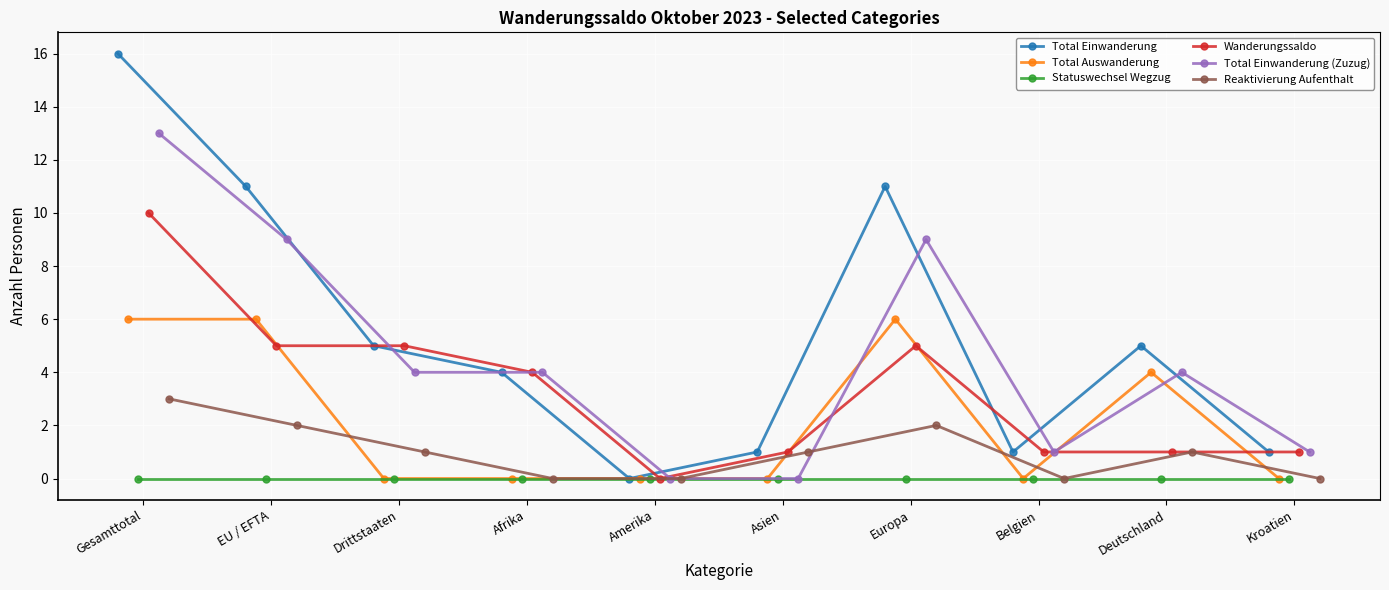

What is the label of the 5th point from the right?

Asien